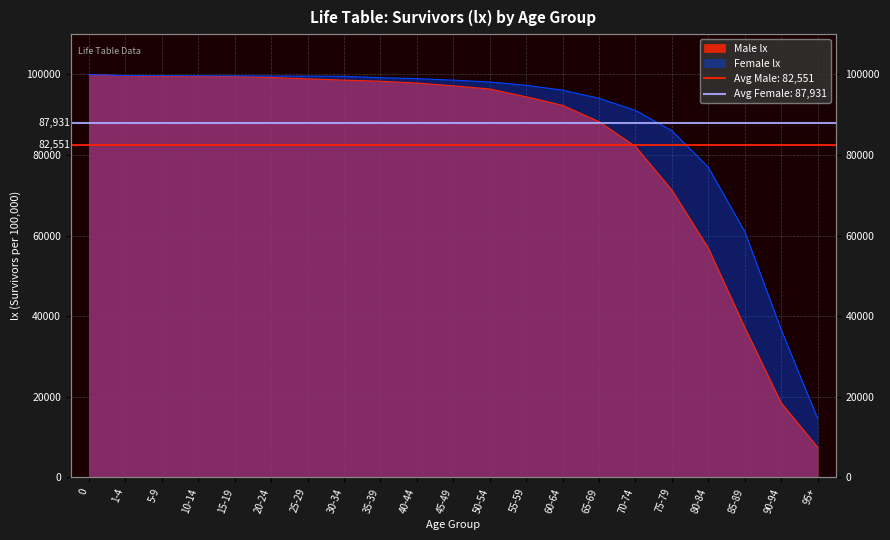

What is the minimum value shown in the chart?

7519